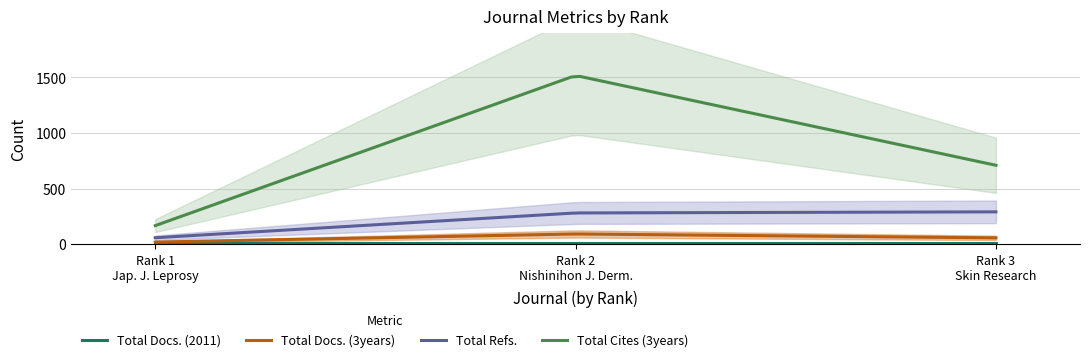

Is it true that Total Docs. (3years) equals 54 at Rank 2
Nishinihon Journal
of Dermatology?

False